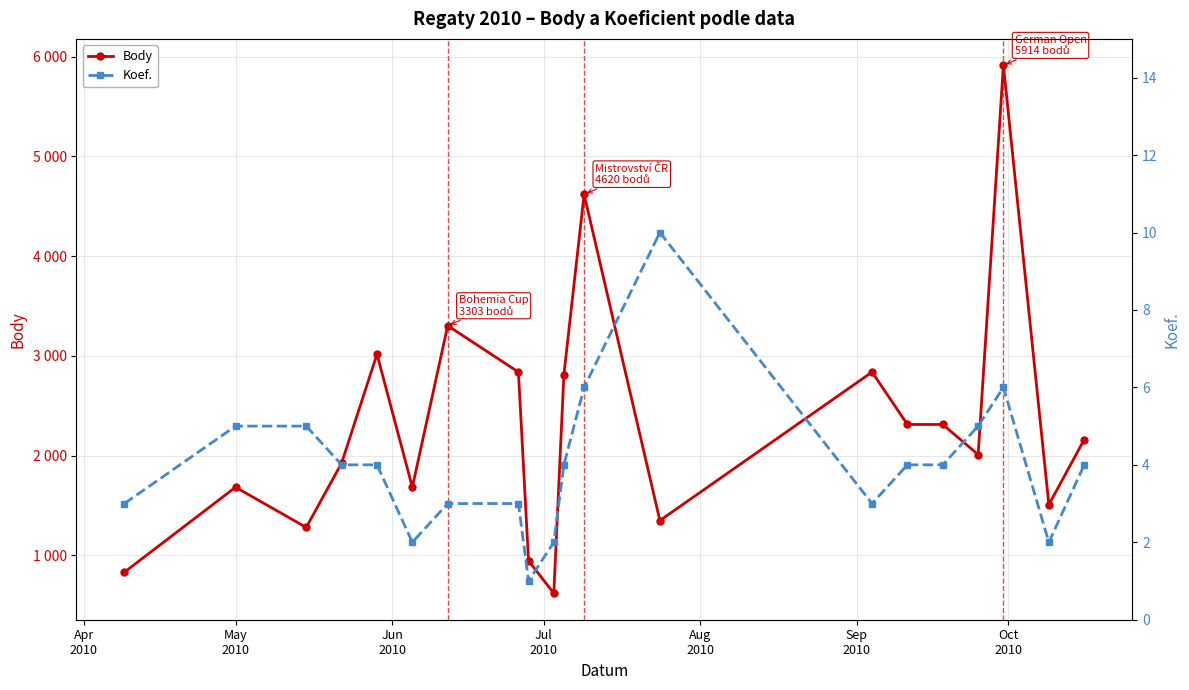

How many data points in Body are above 2161?

9